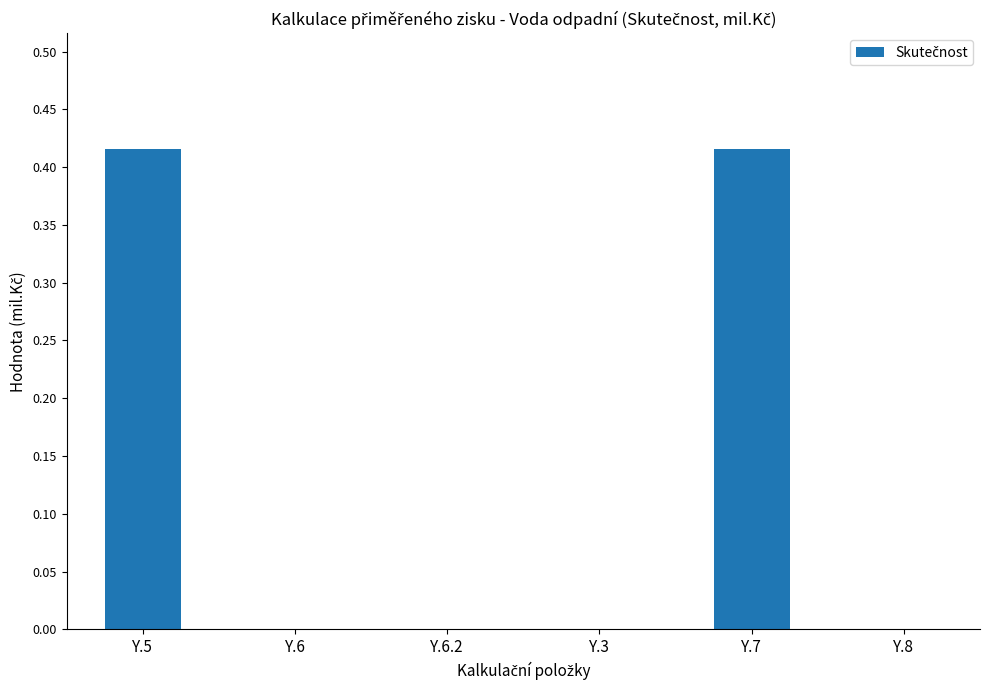

The chart shows a value of 0.0 at Y.8. True or false?

True